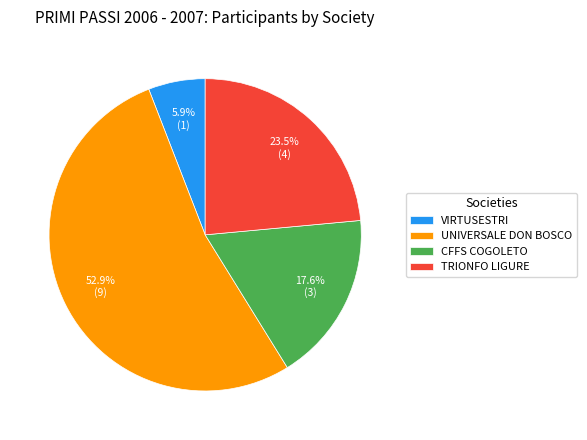

Do TRIONFO LIGURE and VIRTUSESTRI together represent more than half of the pie?

No